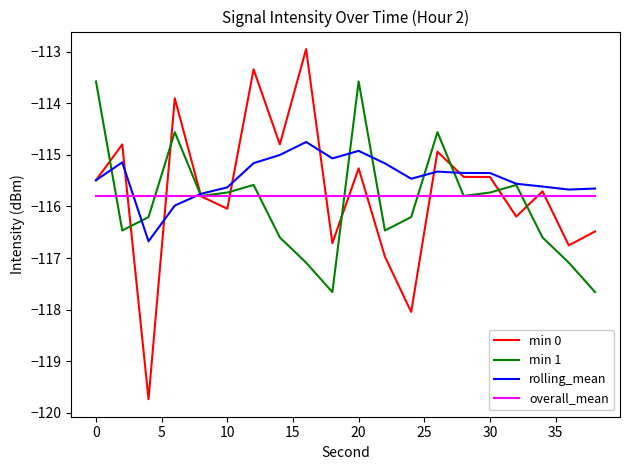

Which series has the largest total across all categories?

rolling_mean